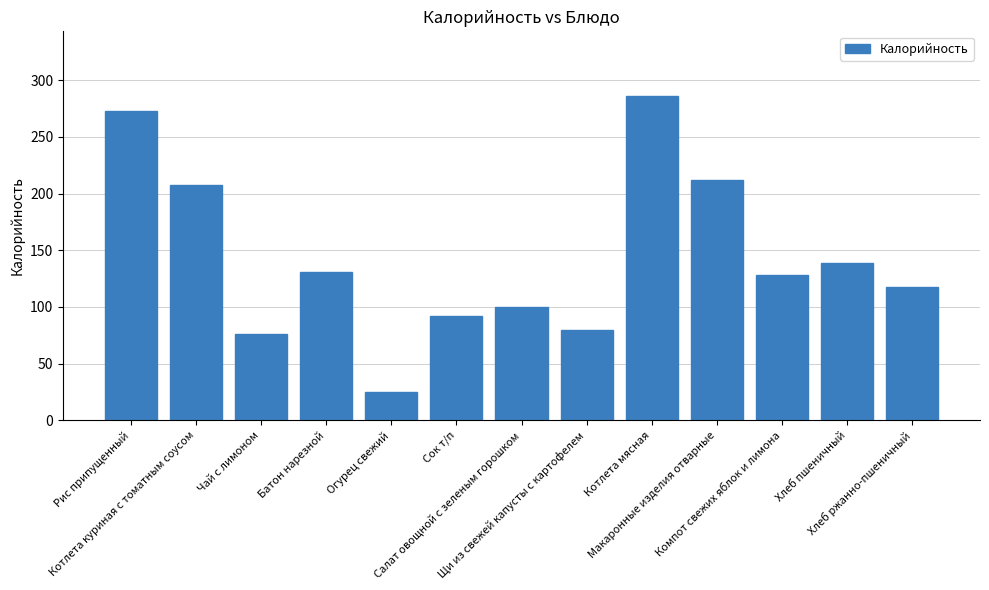

How many categories are shown in the chart?

13